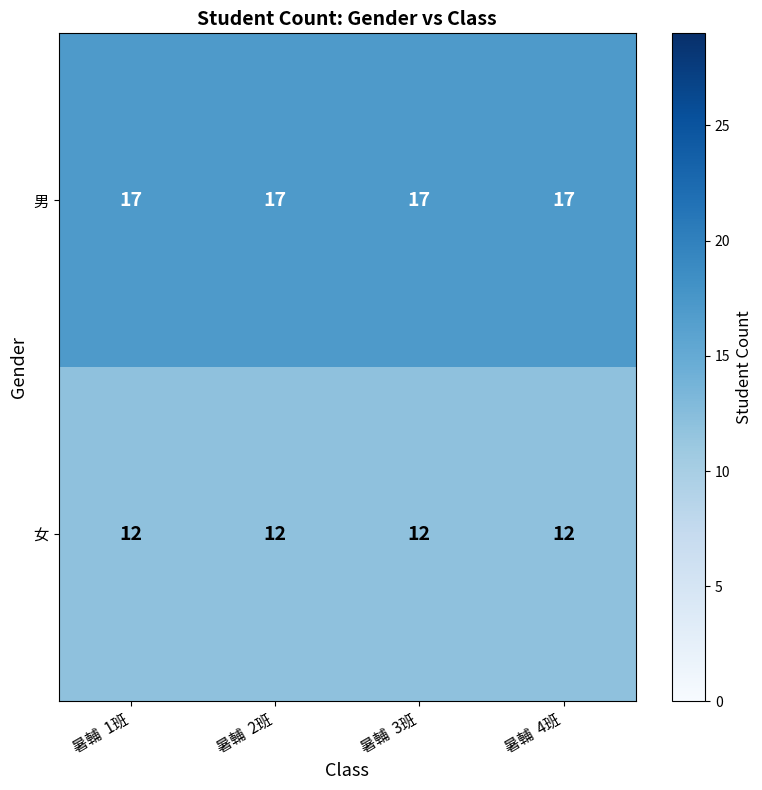

What is the total value across all series at 暑輔  3班?

29